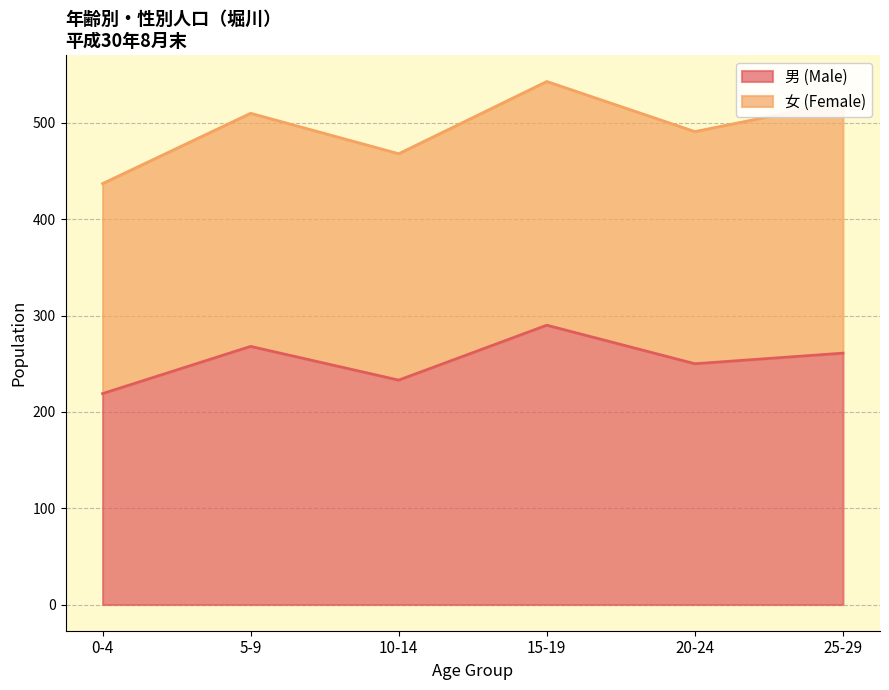

Reading right to left, what are the values for 男 (Male)?

261	250	290	233	268	219